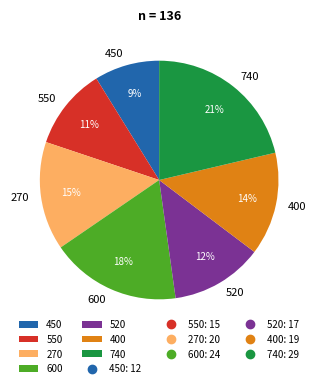

How many slices are in this pie chart?

7